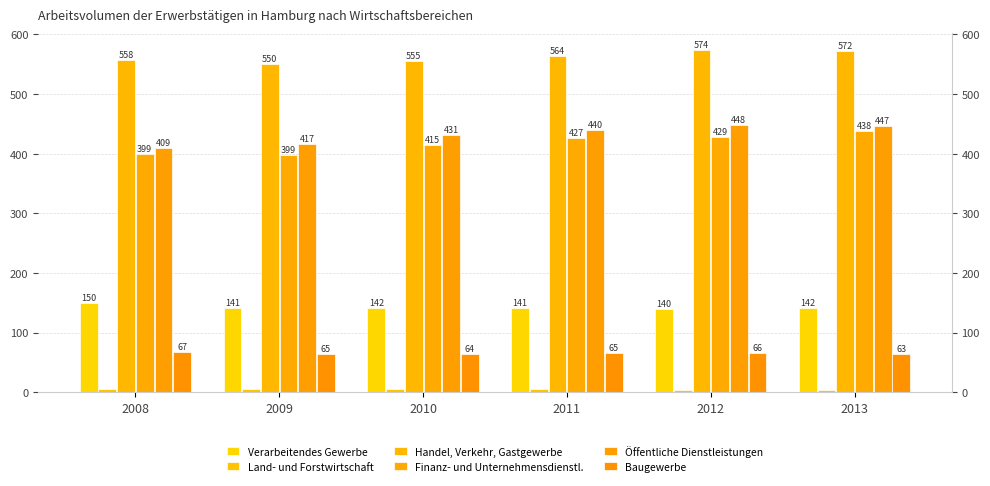

Which series has the widest spread of values?

Finanz- und Unternehmensdienstl.